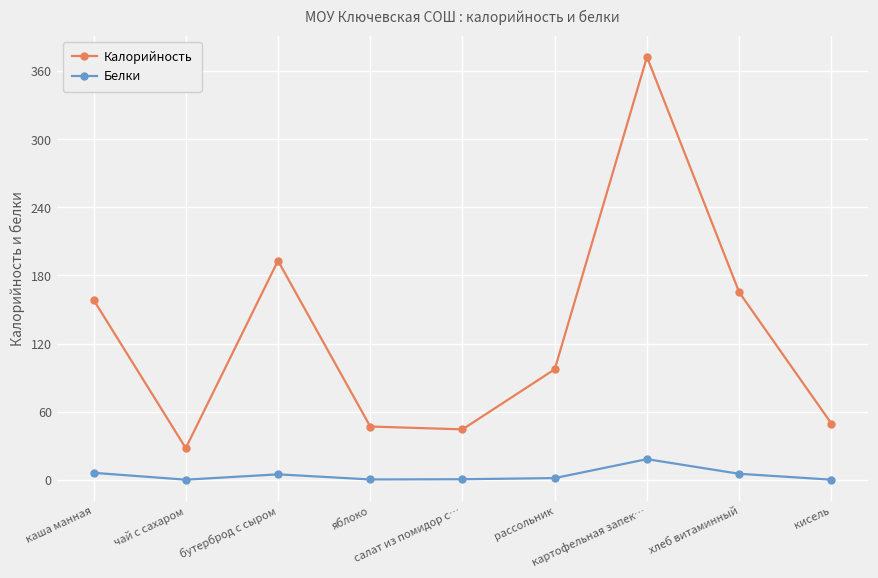

At яблоко, list the series in order from smallest to largest.

Белки, Калорийность